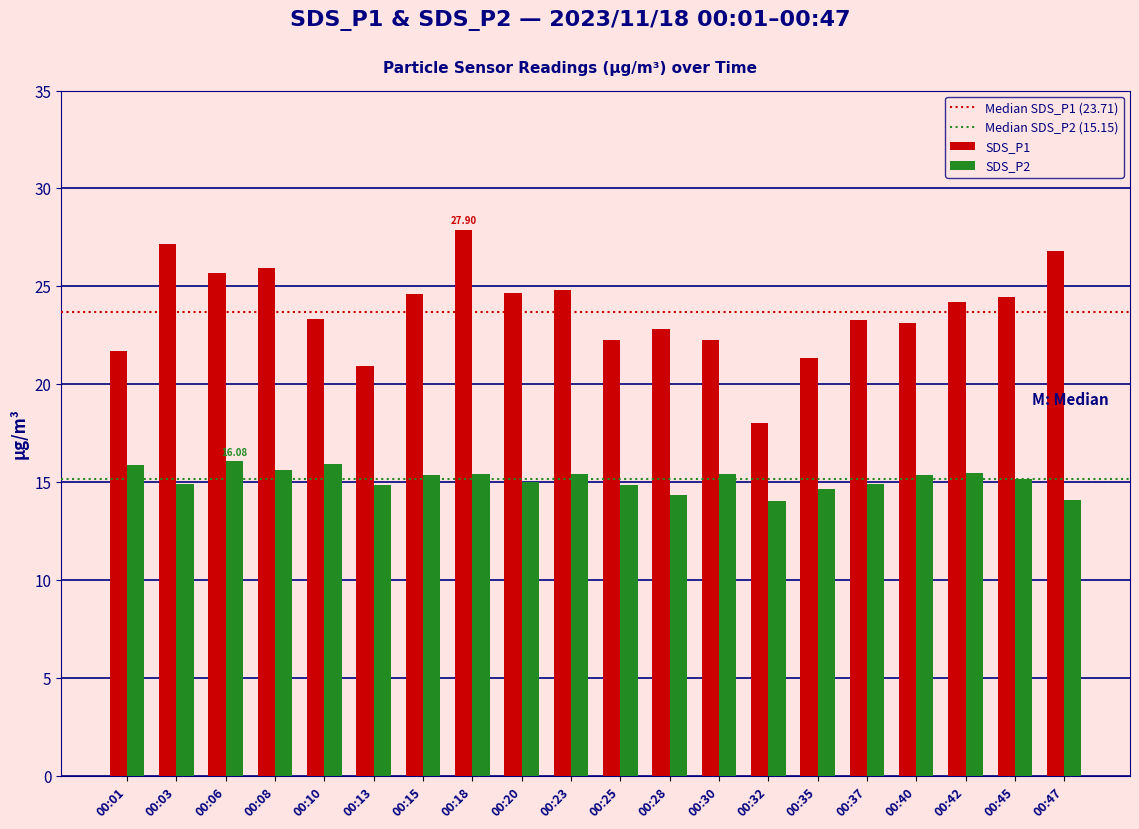

How many bars are there in each group?

2